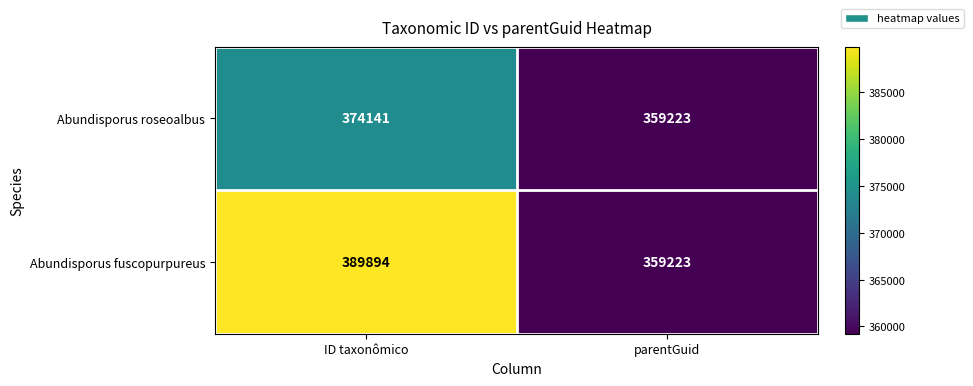

Which series has the largest total across all categories?

Abundisporus fuscopurpureus